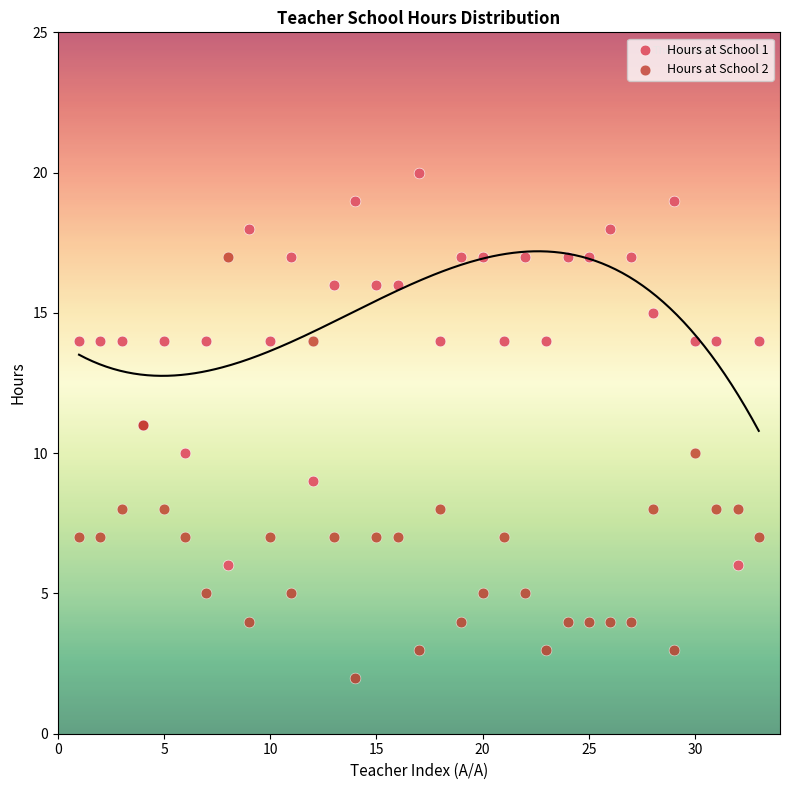

Which series has the largest Y range (max minus min)?

Hours at School 2